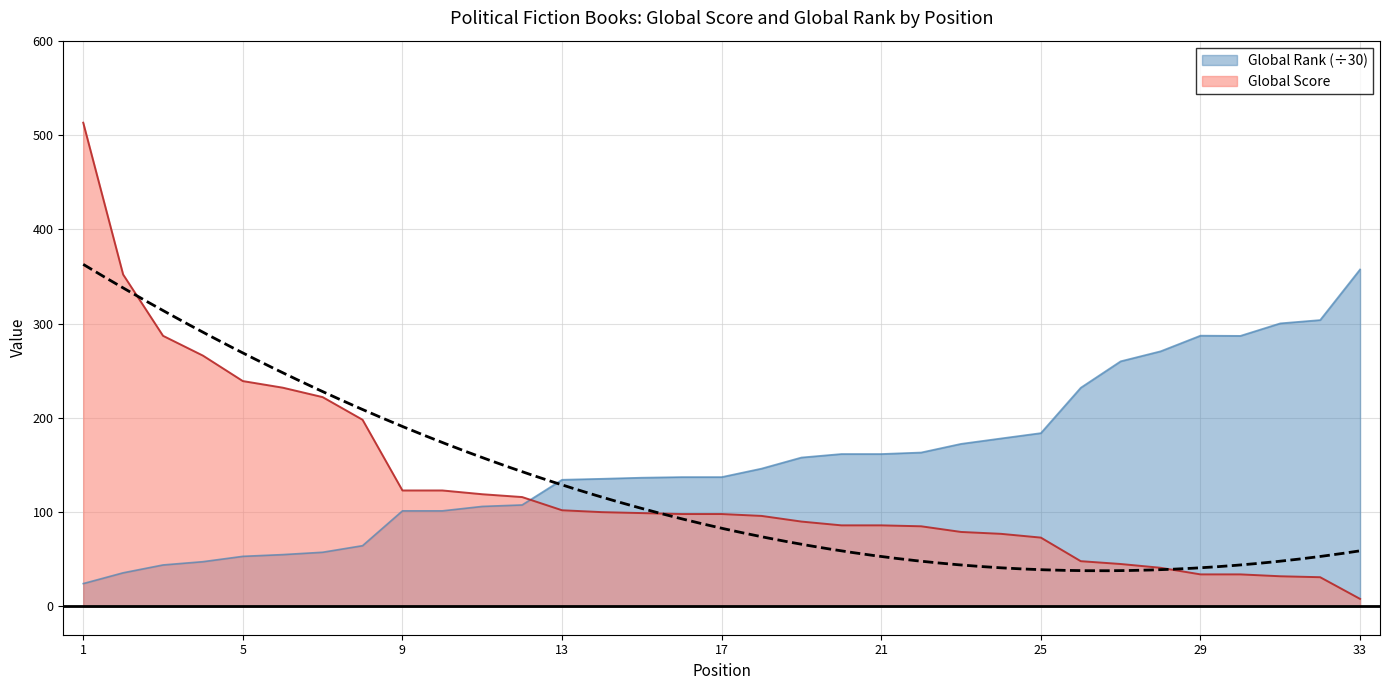

Reading left to right, transcribe all the data shown in this chart.

Global Score: 513.0	352.0	287.0	266.0	239.0	232.0	222.0	198.0	123.0	123.0	119.0	116.0	102.0	100.0	99.0	98.0	98.0	96.0	90.0	86.0	86.0	85.0	79.0	77.0	73.0	48.0	45.0	41.0	34.0	34.0	32.0	31.0	8.0
Global Rank: 24.2	35.7	44.0	47.5	53.1	55.0	57.5	64.4	101.4	101.4	106.1	107.6	134.4	135.4	136.6	137.2	137.2	146.2	158.0	161.7	161.7	163.3	172.4	178.2	183.8	232.0	260.0	270.6	287.2	287.0	300.2	303.7	357.4